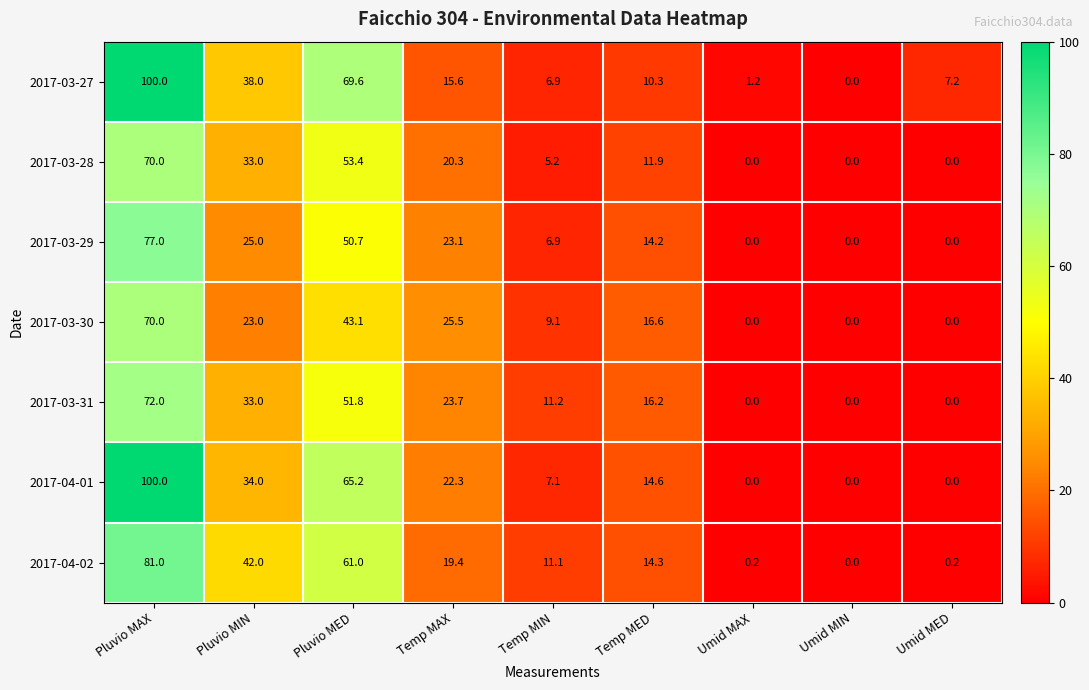

What is the spread (max minus min) of values at Temp MAX?

9.9